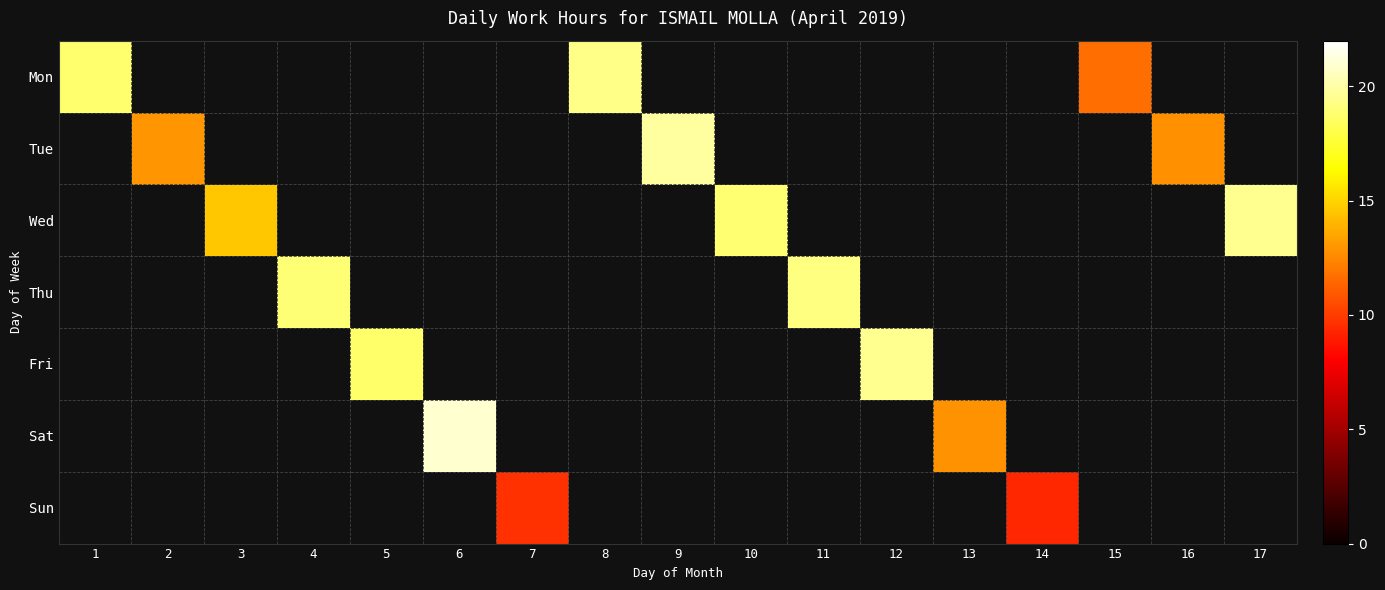

At 1, list the series in order from smallest to largest.

Mon, Tue, Wed, Thu, Fri, Sat, Sun